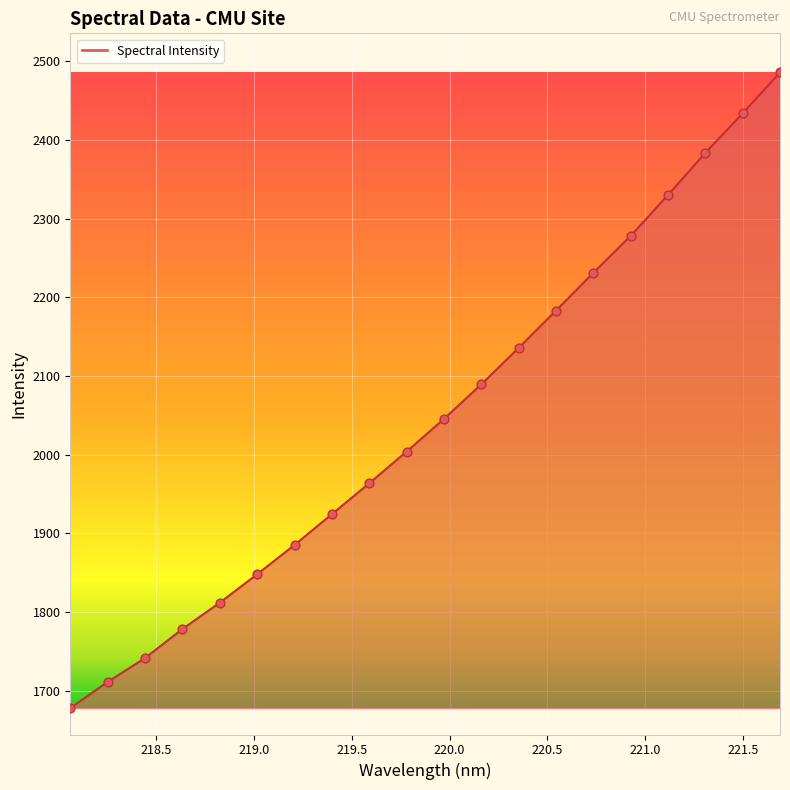

What is the smallest value displayed?

1678.0